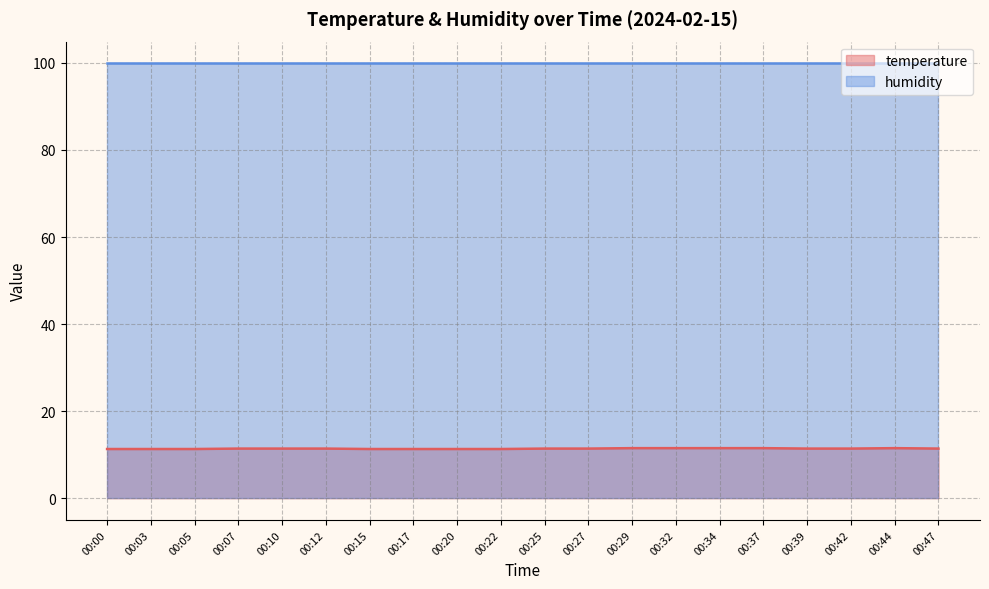

Rank the categories by value from highest to lowest.

00:29, 00:32, 00:34, 00:37, 00:44, 00:07, 00:10, 00:12, 00:25, 00:27, 00:39, 00:42, 00:47, 00:00, 00:03, 00:05, 00:15, 00:17, 00:20, 00:22